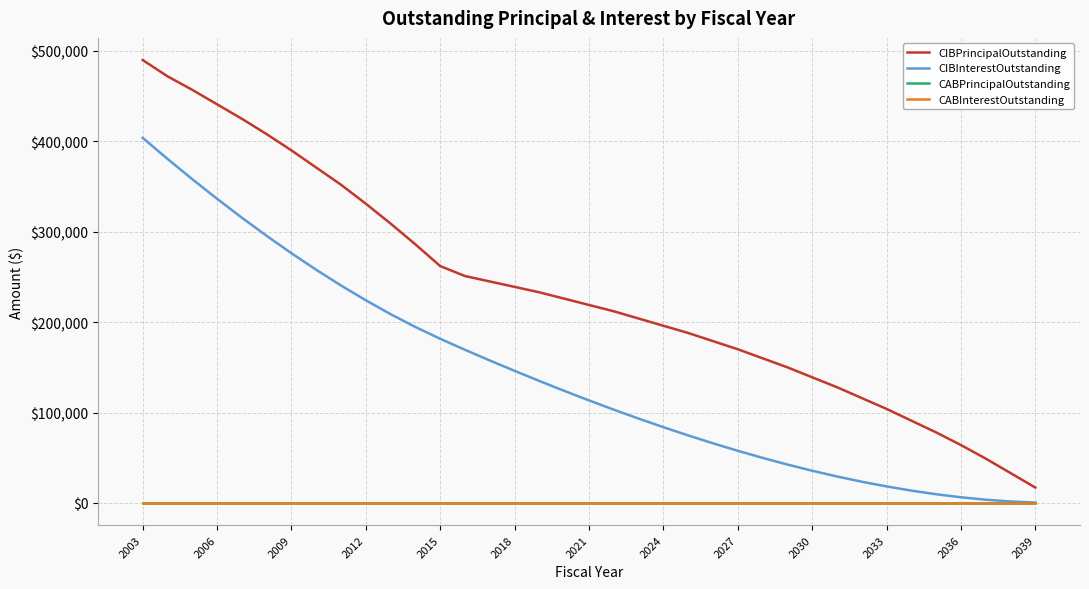

What is the value of the CIBInterestOutstanding point at the 35th from the left?

3538.8